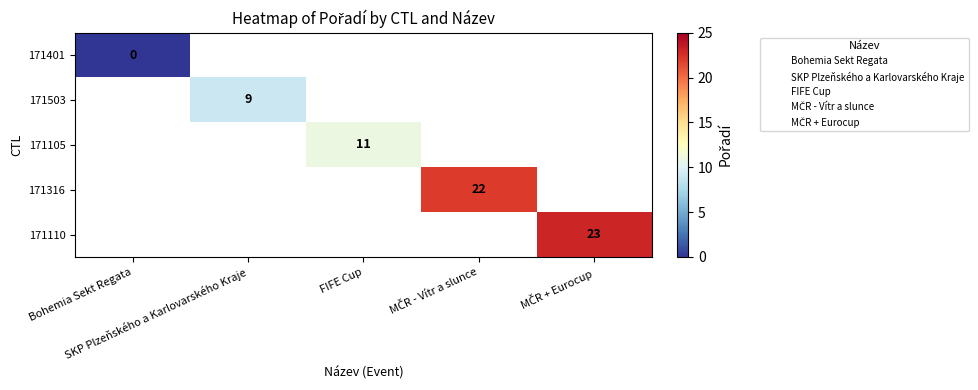

List the series in order of their overall mean, lowest first.

171401, 171503, 171105, 171316, 171110